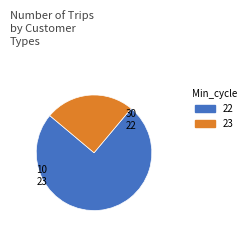

What is the ratio of the value at 22 to the value at 23?

3.0